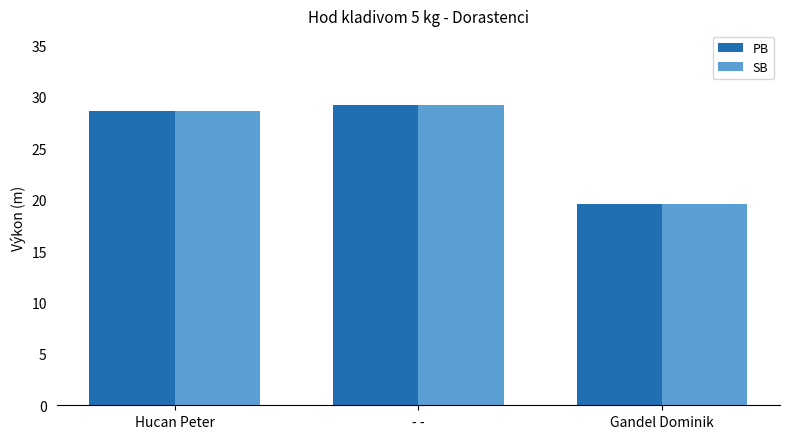

What is the average value of the PB series?

25.8